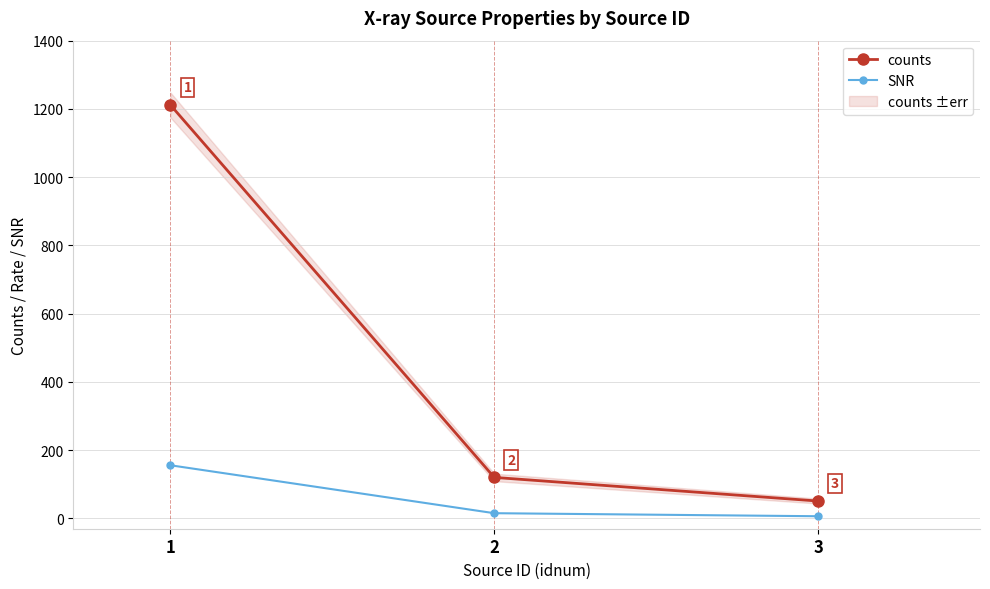

List the series in order of their peak value, highest first.

counts, SNR